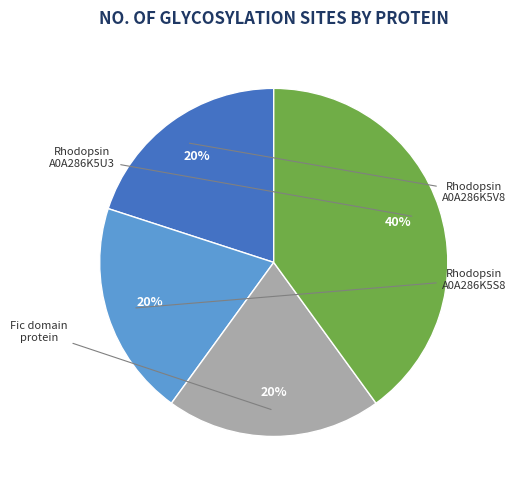

To the nearest percent, what is the difference between the largest and smallest slice percentages?

20%